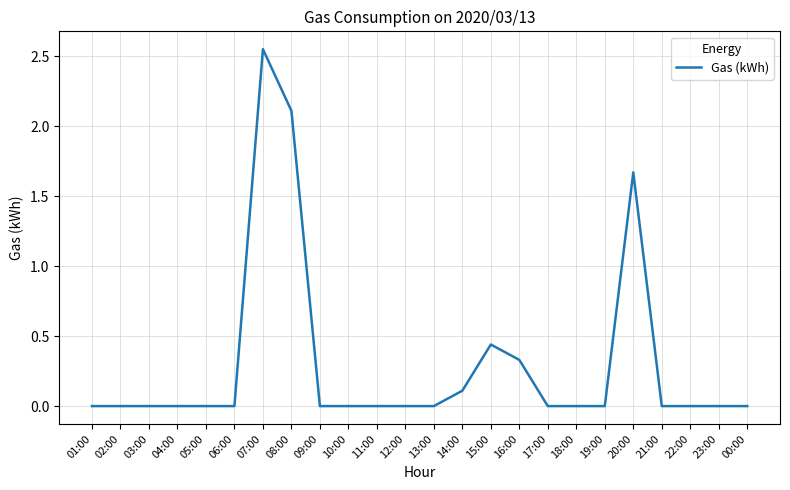

How many series are shown in this chart?

1